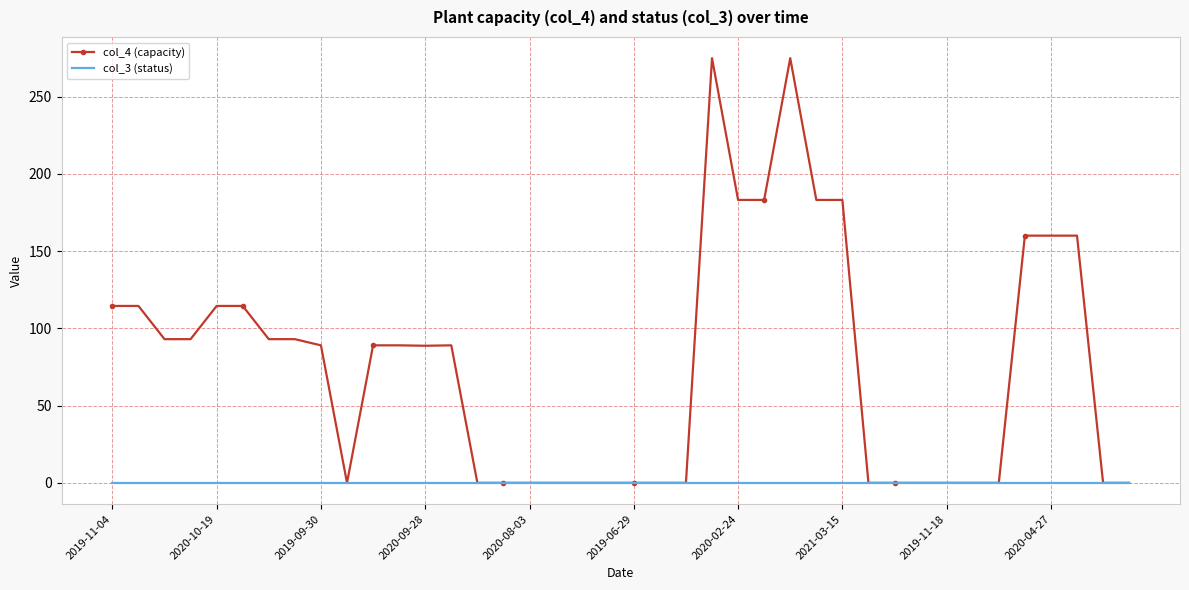

Rank the series by their maximum value, from highest to lowest.

col_4 (capacity), col_3 (status)